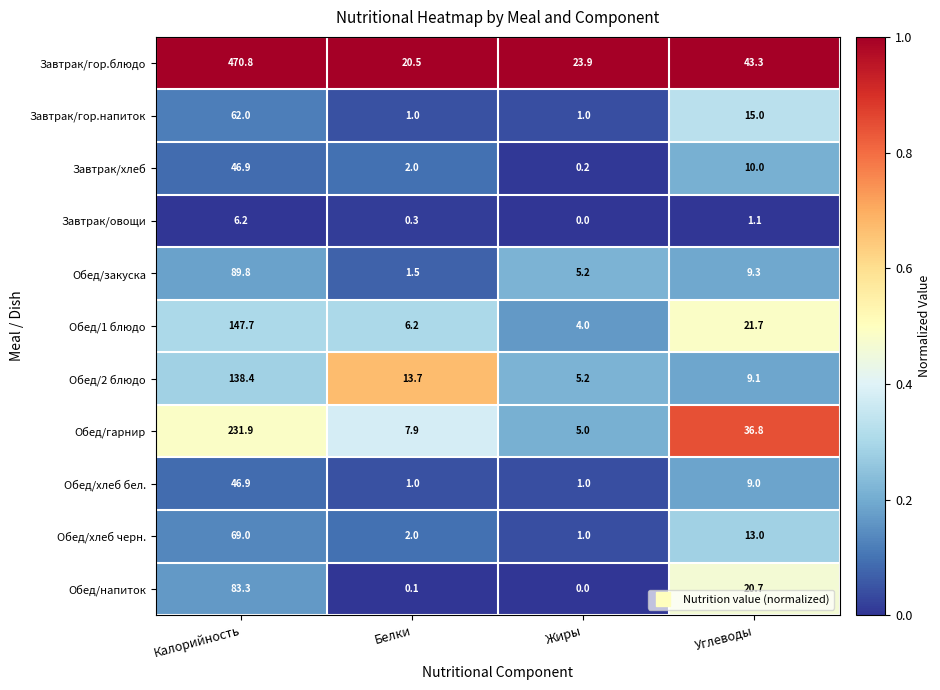

Which series has the largest range (max minus min)?

Завтрак/гор.блюдо